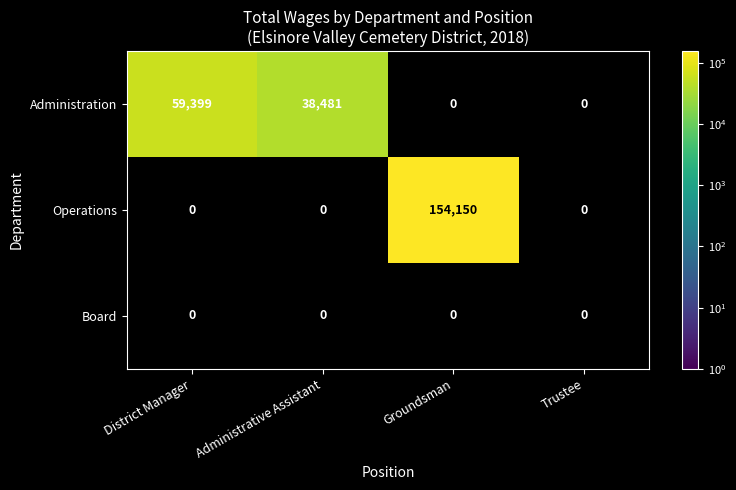

The value of Operations at Groundsman is 62744. True or false?

False